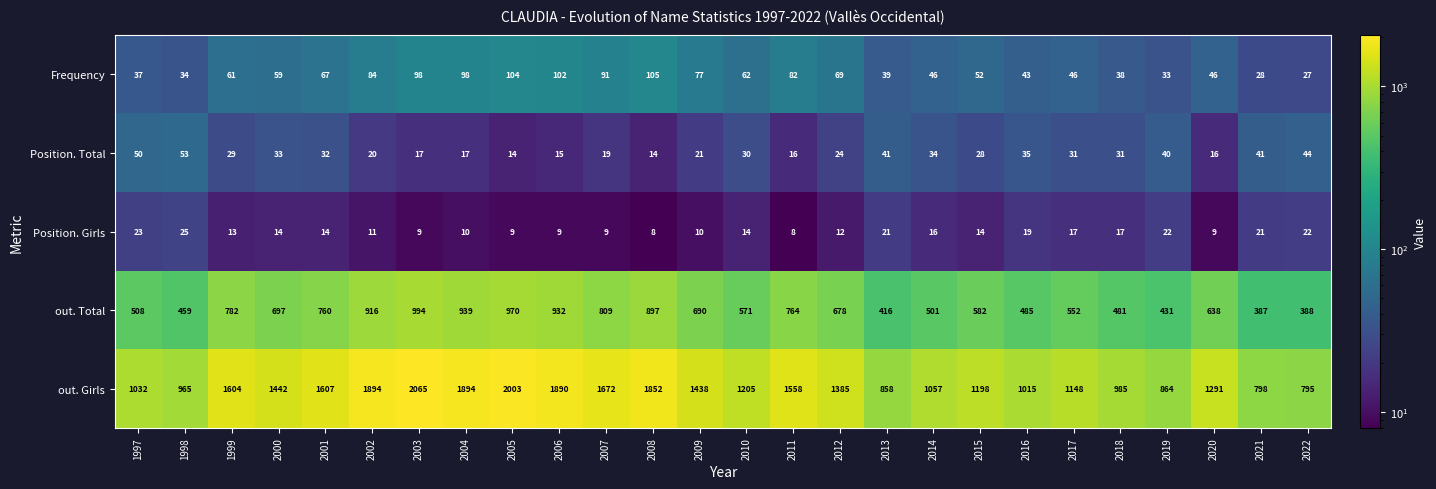

Which series has the widest spread of values?

out. Girls